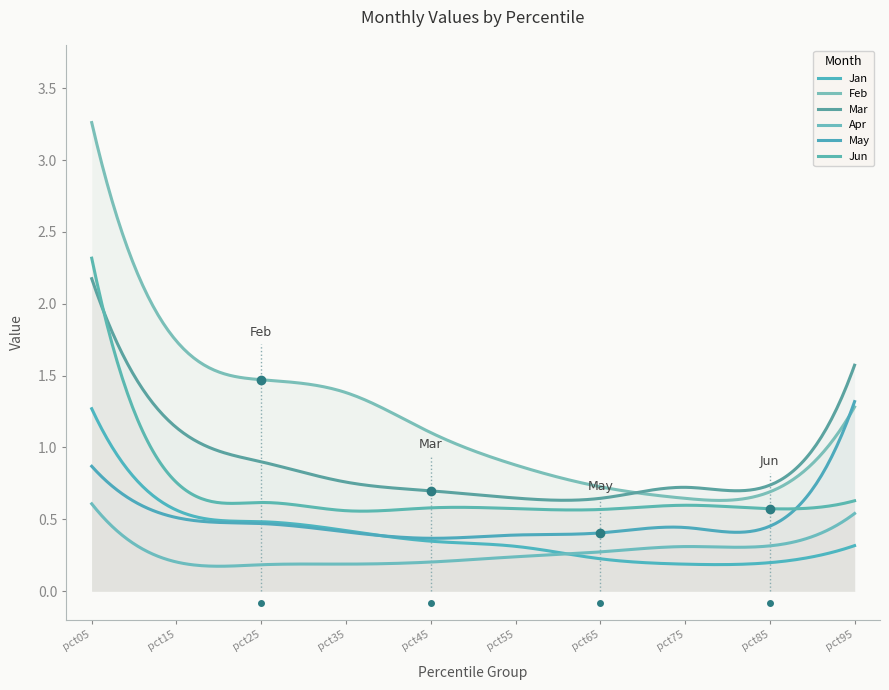

What is the maximum value shown in the chart?

3.3